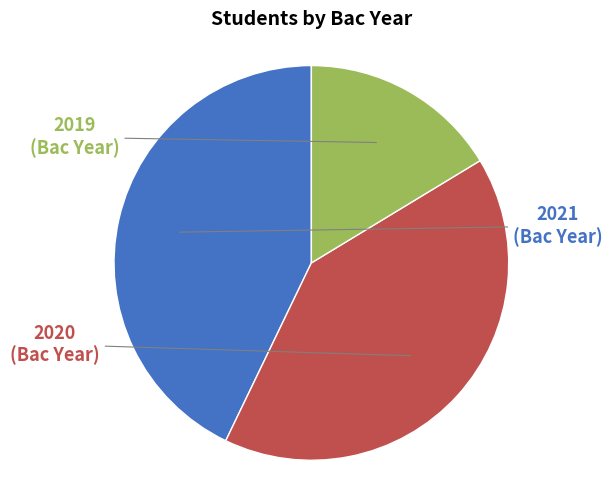

What portion of the pie excludes 2020?

59.2%